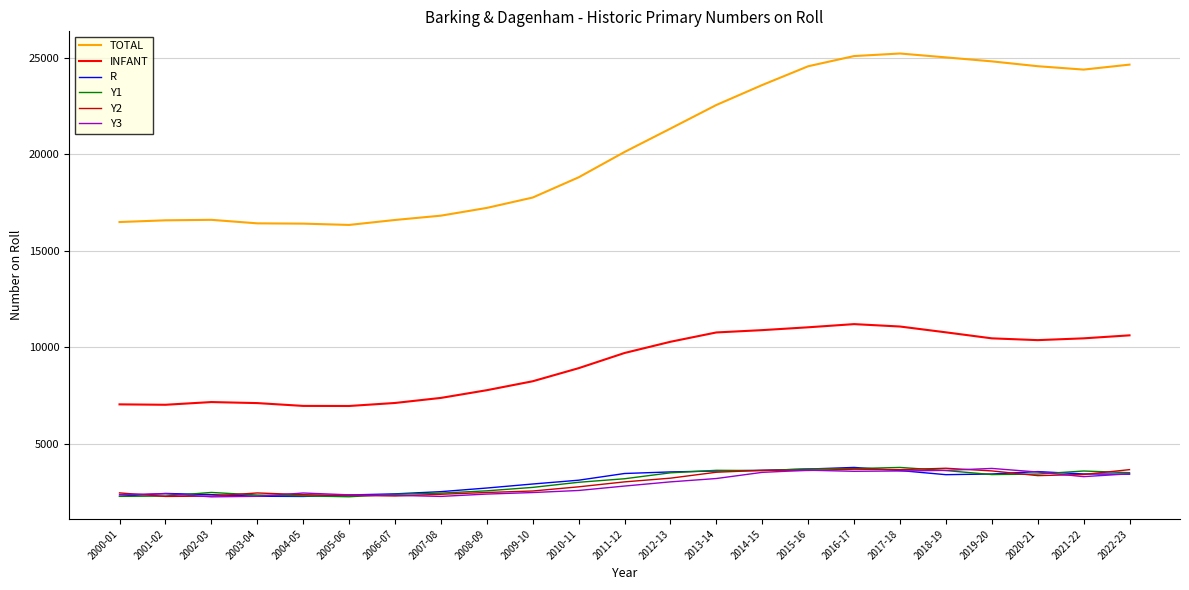

Count the number of categories in the chart.

23